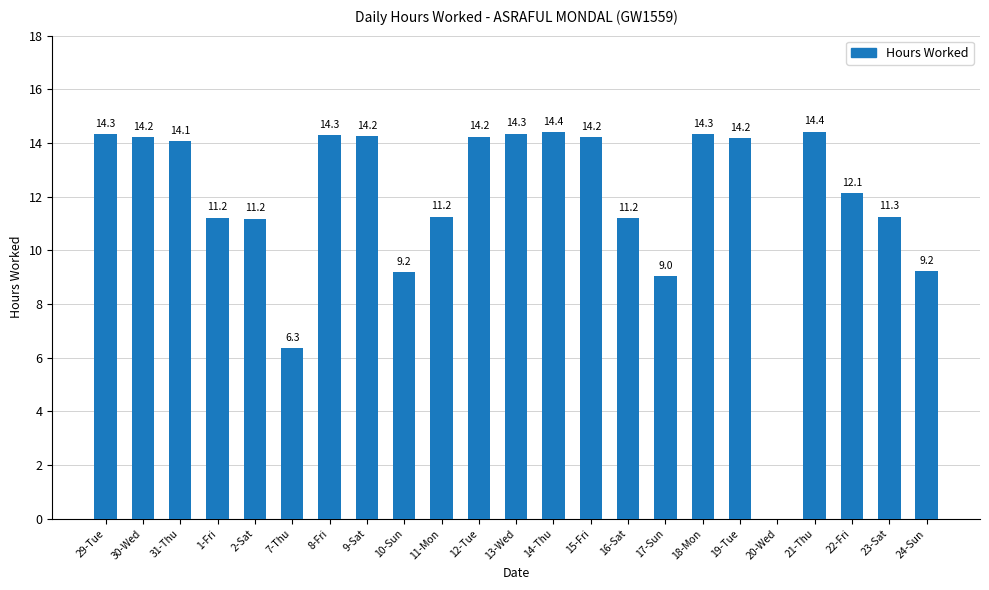

What is the maximum value shown in the chart?

14.4